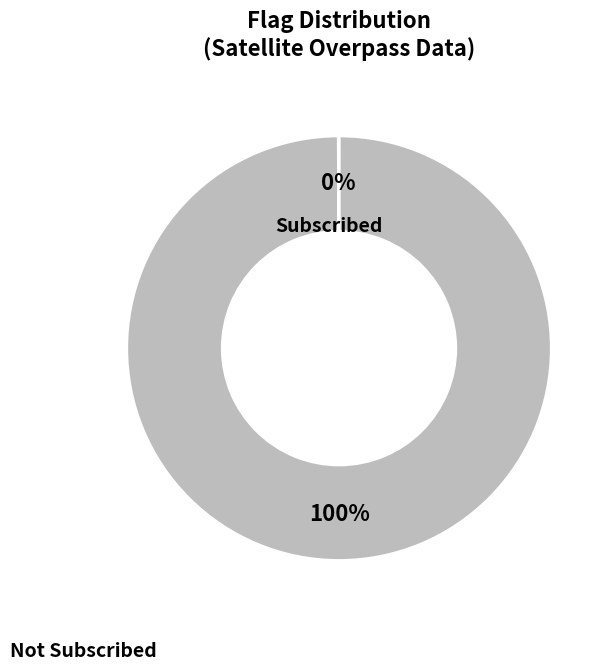

Is there a majority slice in this chart?

Yes